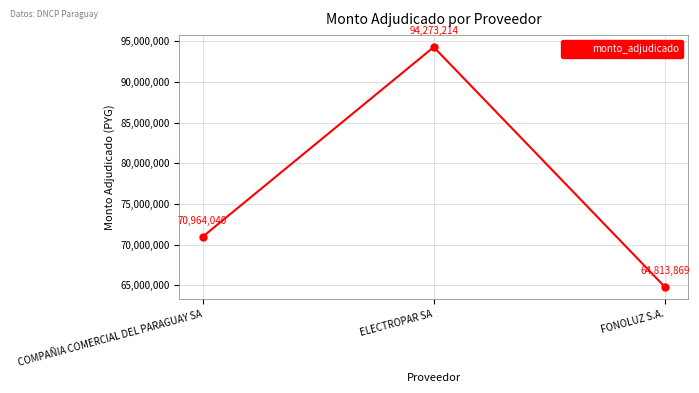

The chart shows a value of 53797876 at ELECTROPAR SA. True or false?

False